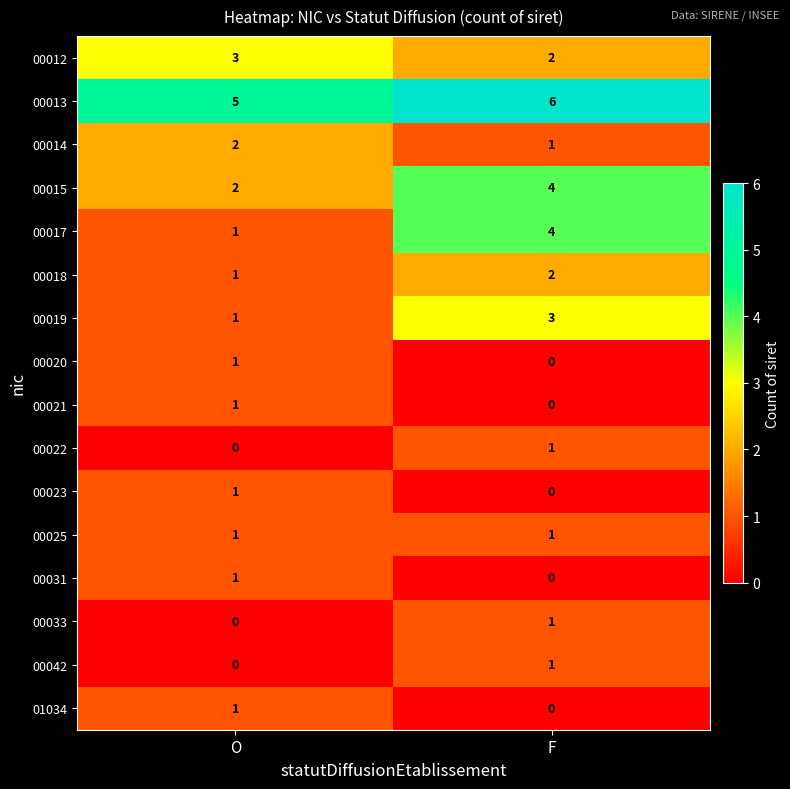

What is the sum of the 00018 values at F and O?

3